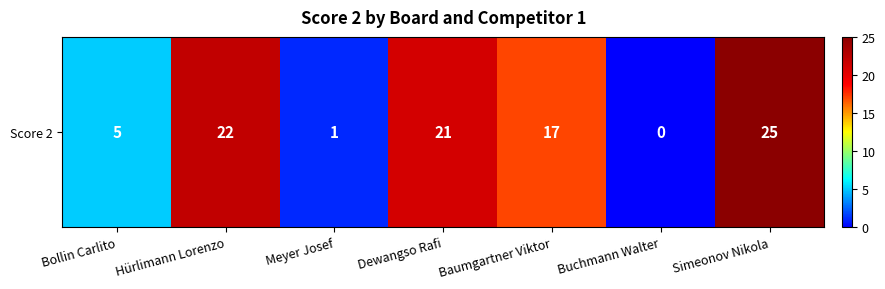

Rank the categories by value from highest to lowest.

Simeonov Nikola, Hürlimann Lorenzo, Dewangso Rafi, Baumgartner Viktor, Bollin Carlito, Meyer Josef, Buchmann Walter